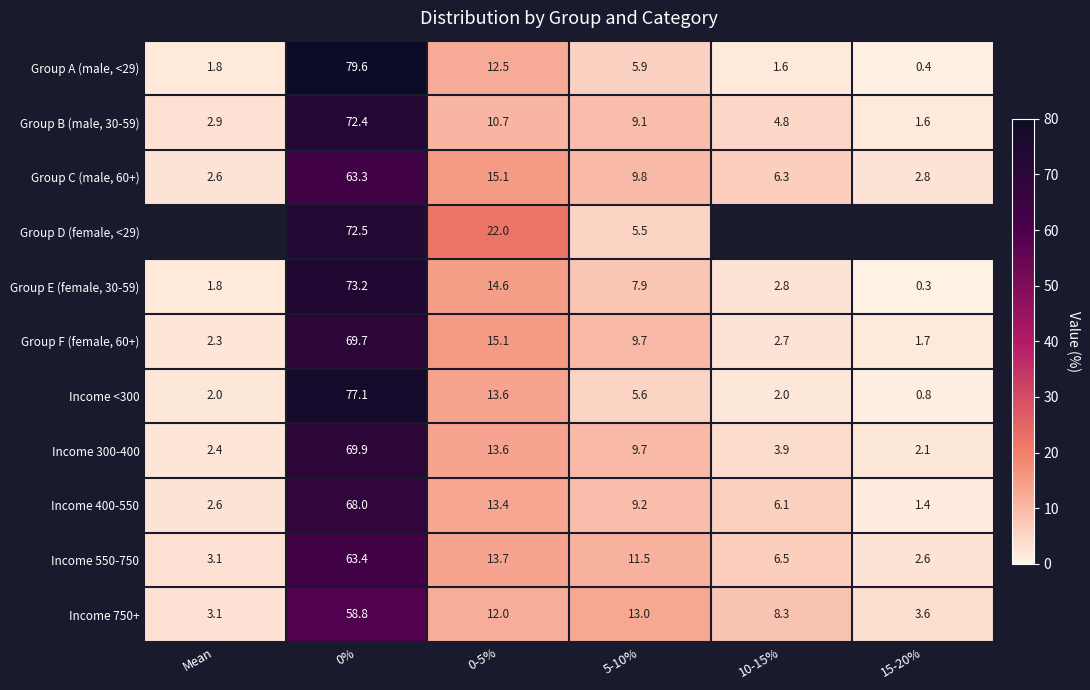

How many values in the Income 400-550 series are below 9?

3